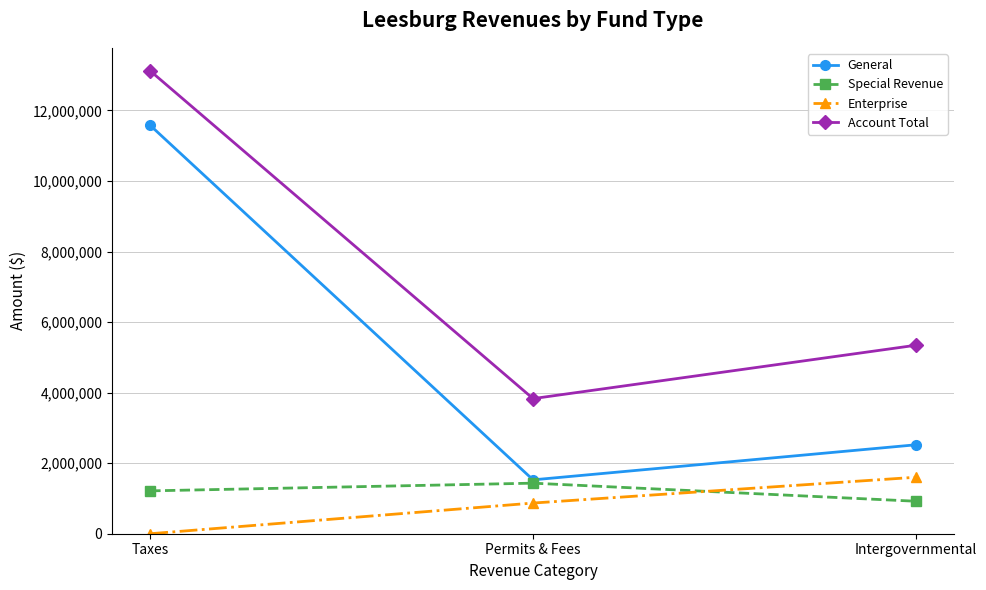

What are all the series names shown in the legend?

General, Special Revenue, Enterprise, Account Total